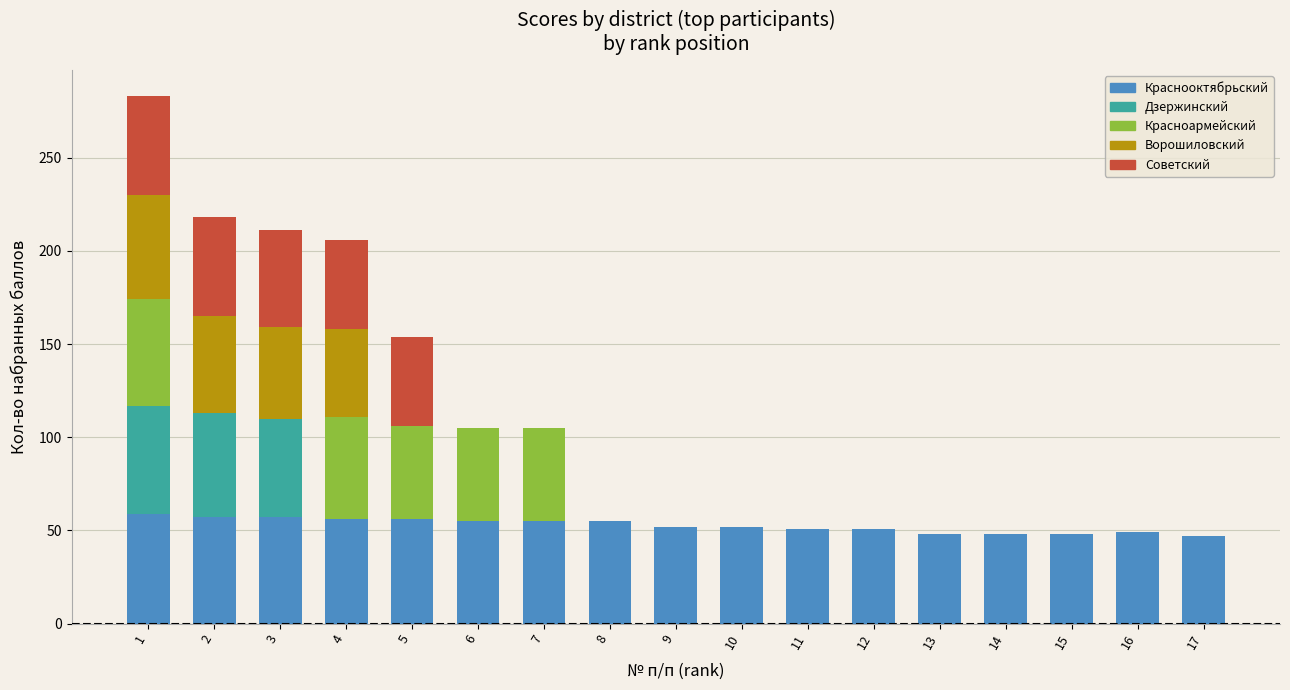

What is the maximum value for Краснооктябрьский?

59